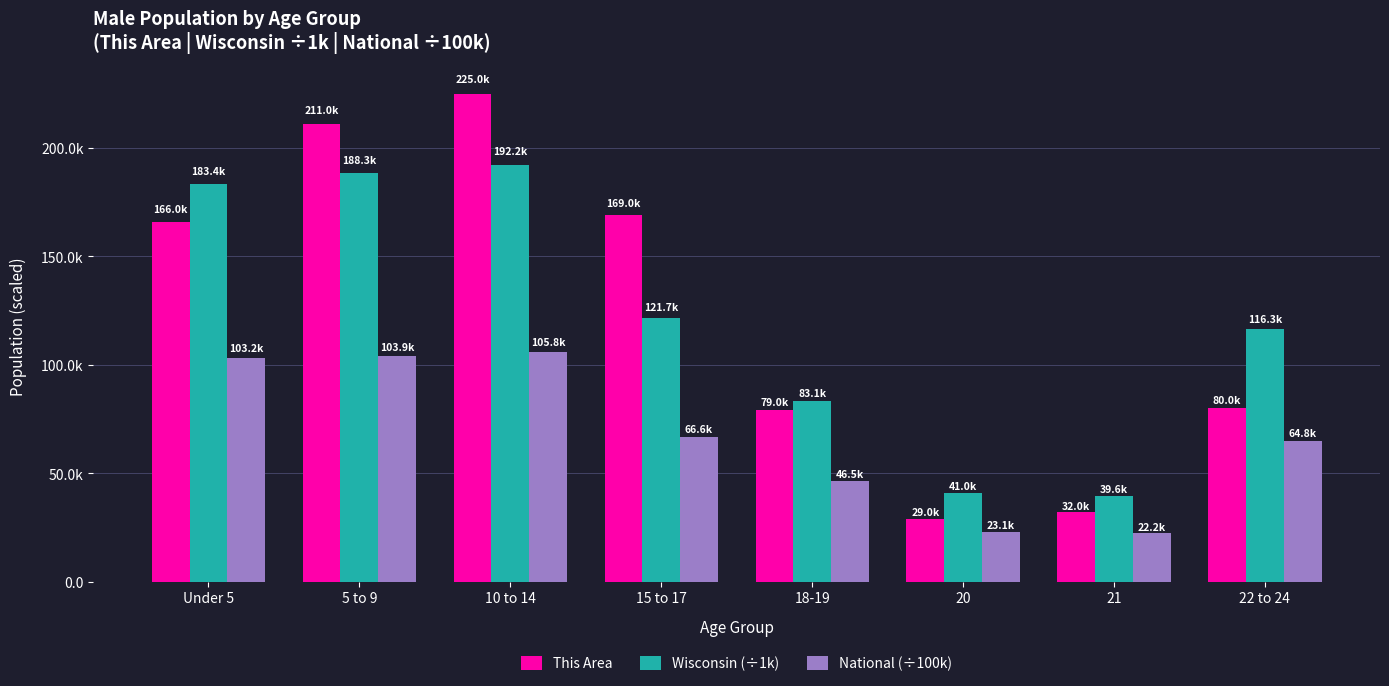

What are all the series names shown in the legend?

This Area, Wisconsin (÷1k), National (÷100k)